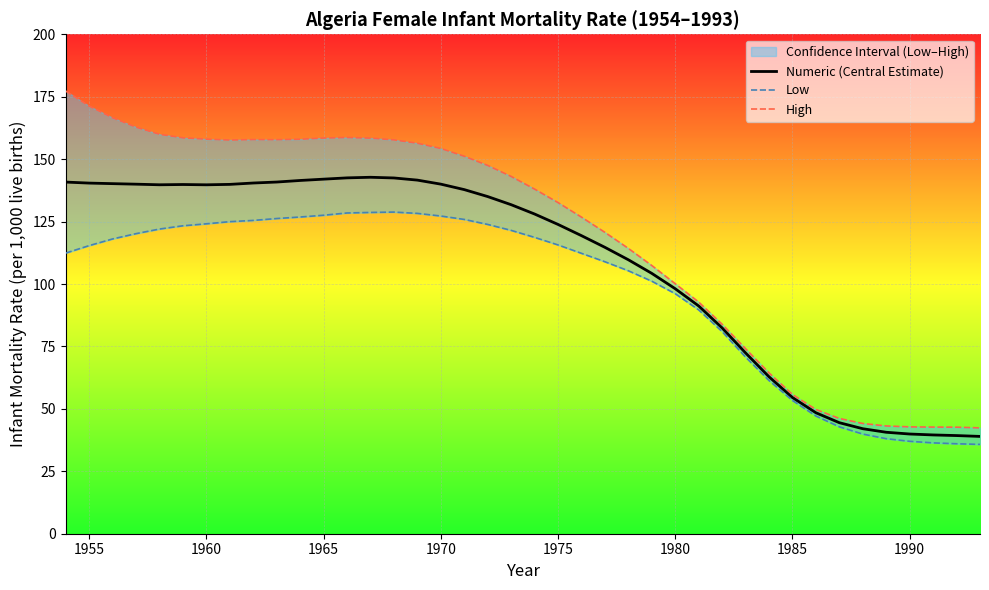

What is the highest value of the Numeric (Central Estimate) series?

142.7